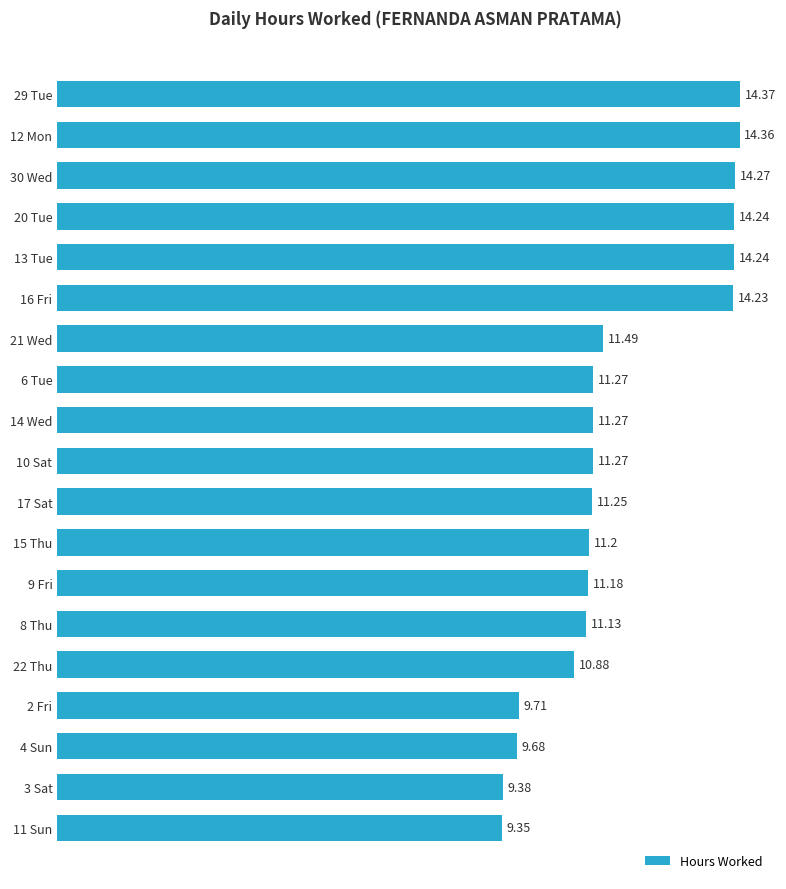

What is the average value?

11.8